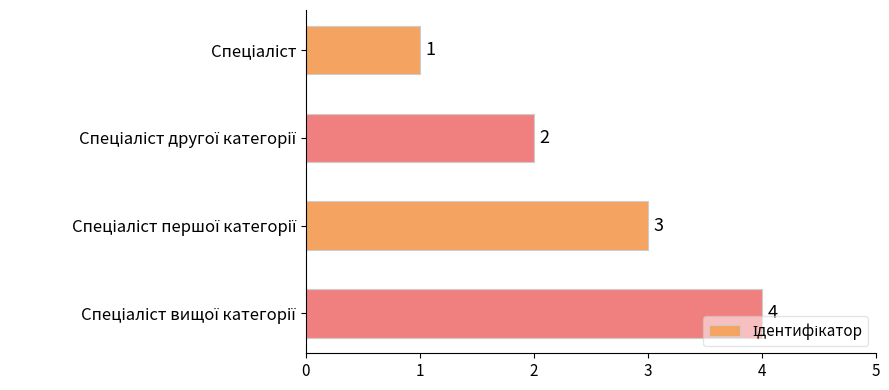

What is the greatest value displayed?

4